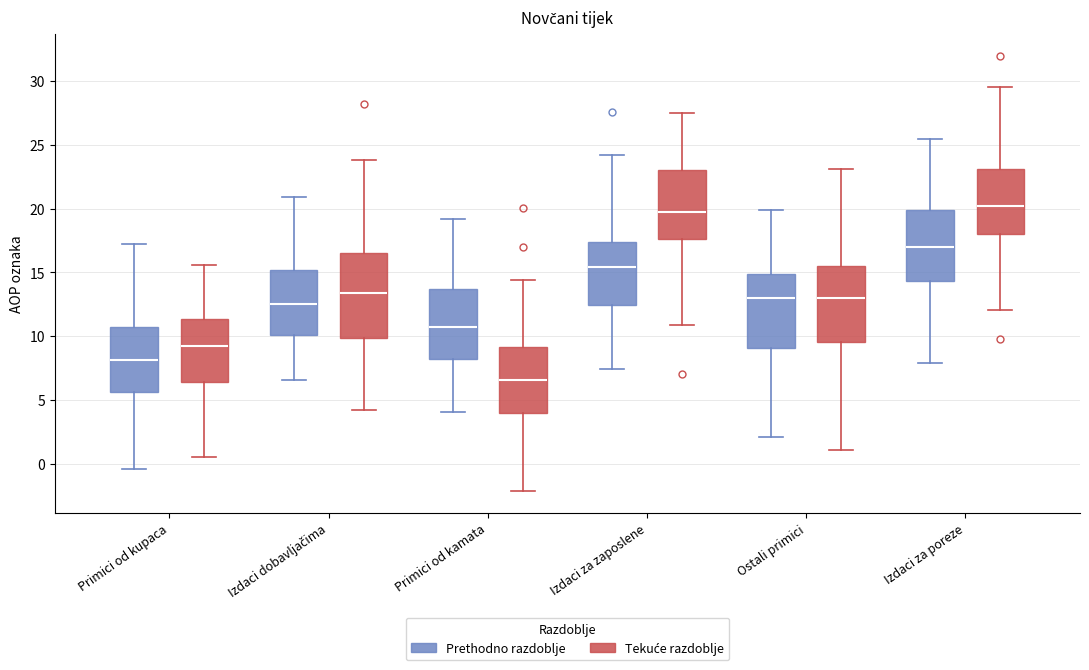

Where is the lower edge of the box for Primici od kupaca (Tekuće razdoblje) on the y-axis? The values are not printed on the chart, so give them approximately, as read against the axis.

6.5